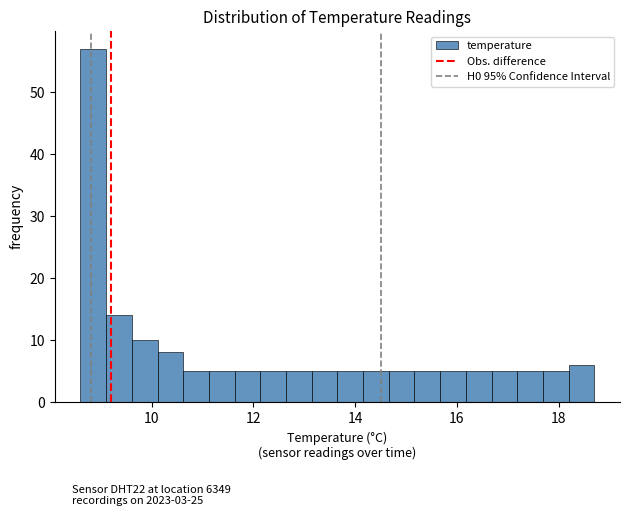

Around what value on the x-axis is the tallest bar? Give the approximate position of its centre, as read against the axis.

8.8